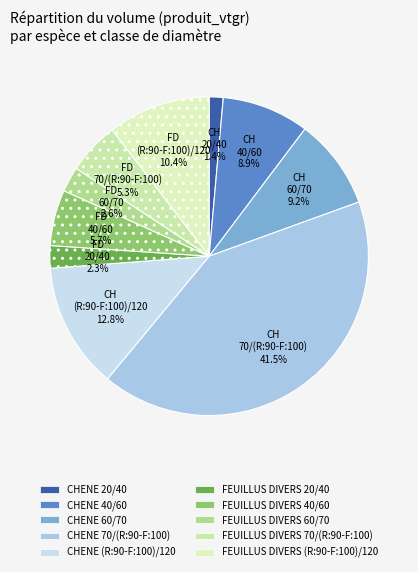

To the nearest percent, what is the difference between the largest and smallest slice percentages?

40%